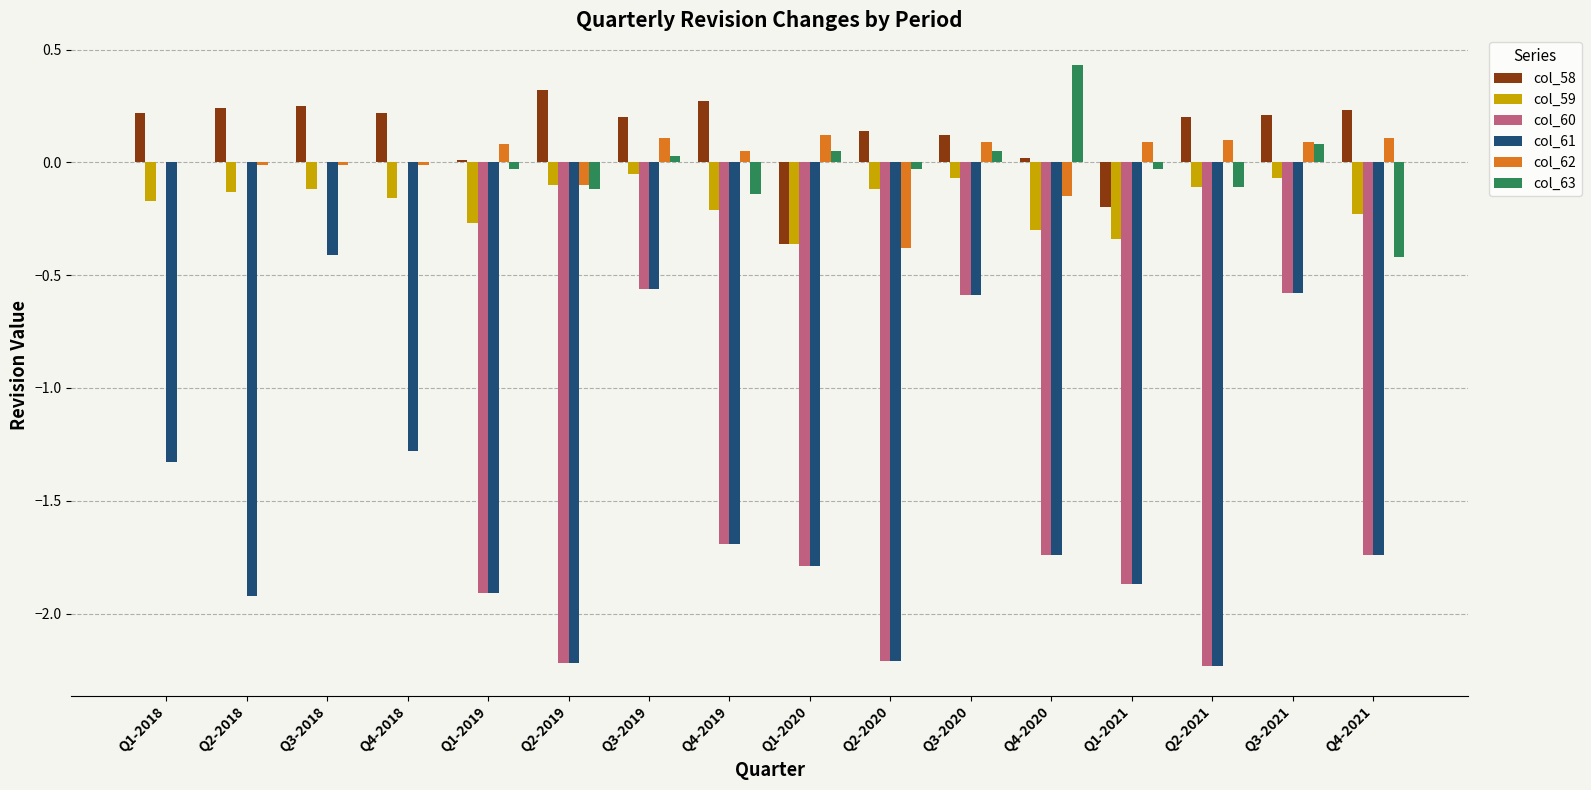

Where does the col_61 series first go above -1?

Q3-2018